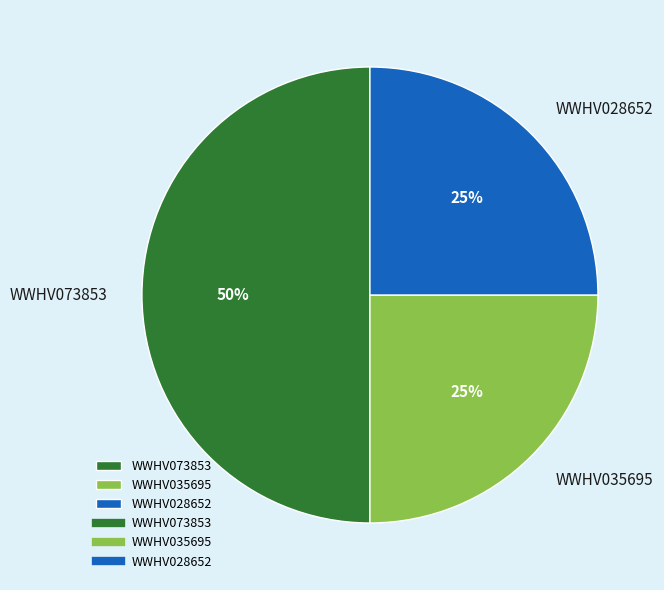

How many slices are in this pie chart?

3